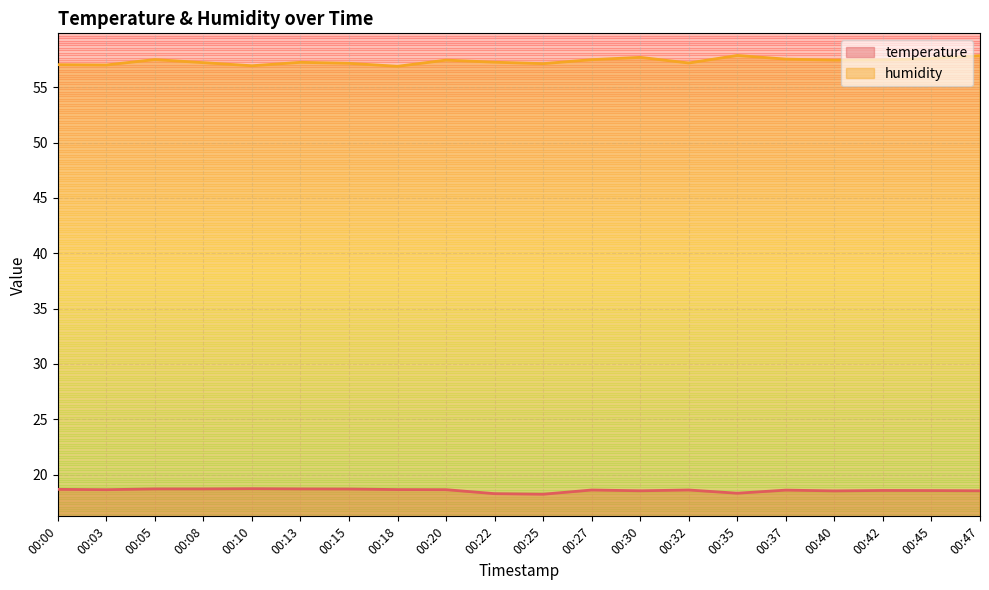

True or false: humidity and temperature cross at least once.

False